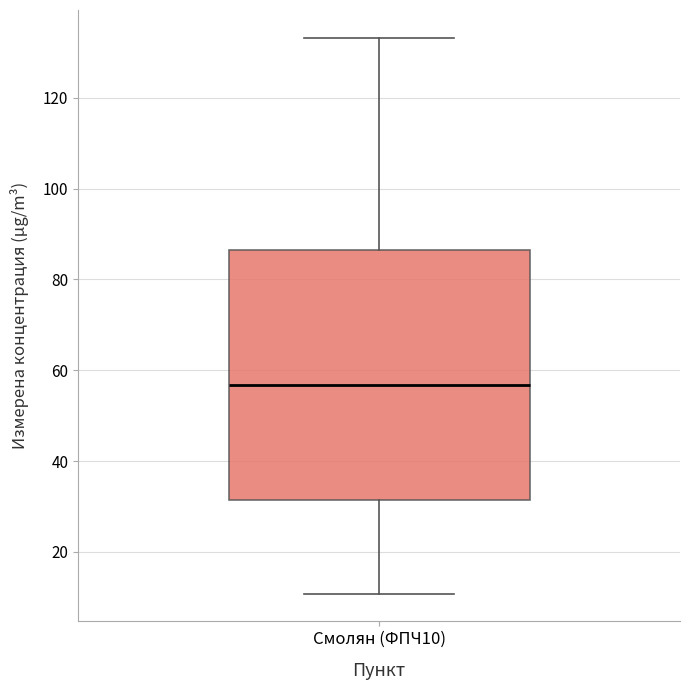

Transcribe this box plot: give where the median line is, the range the box spans, and where the two whiskers end, as read against the y-axis. The values are not printed on the chart, so give them approximately, as read against the axis.

median 56, box 32 to 86, whiskers 10 to 134